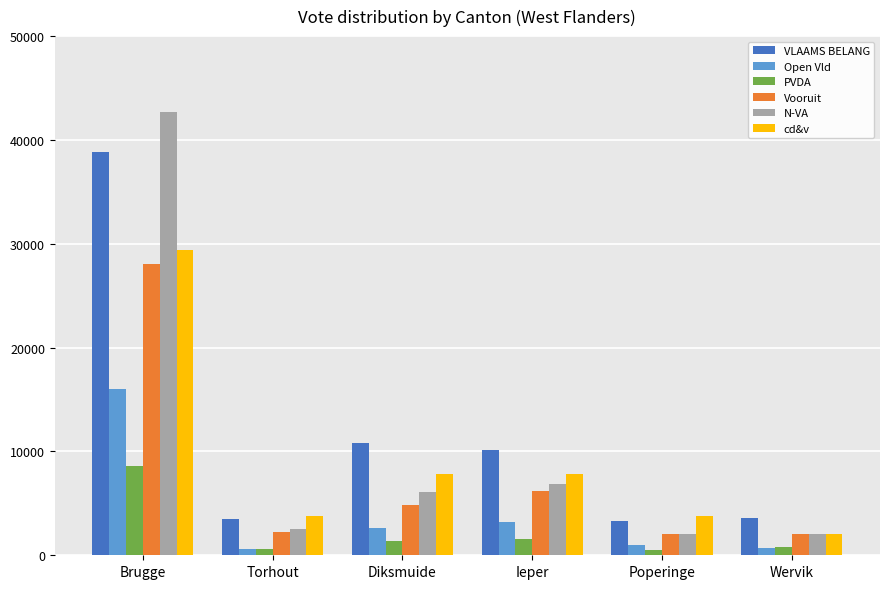

Which series has the largest range (max minus min)?

N-VA